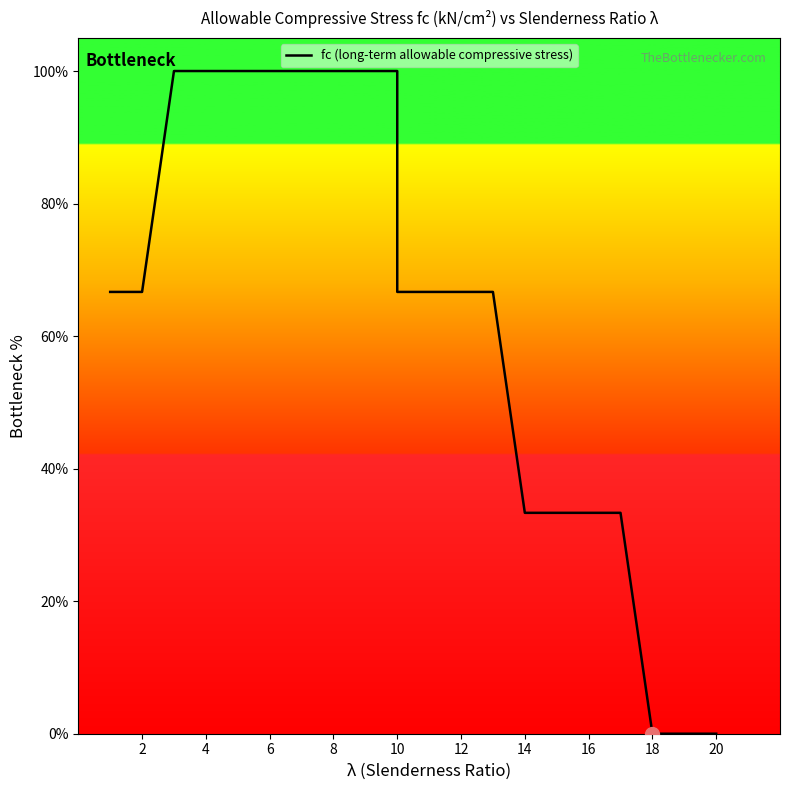

Which category has the lowest value across all series?

18